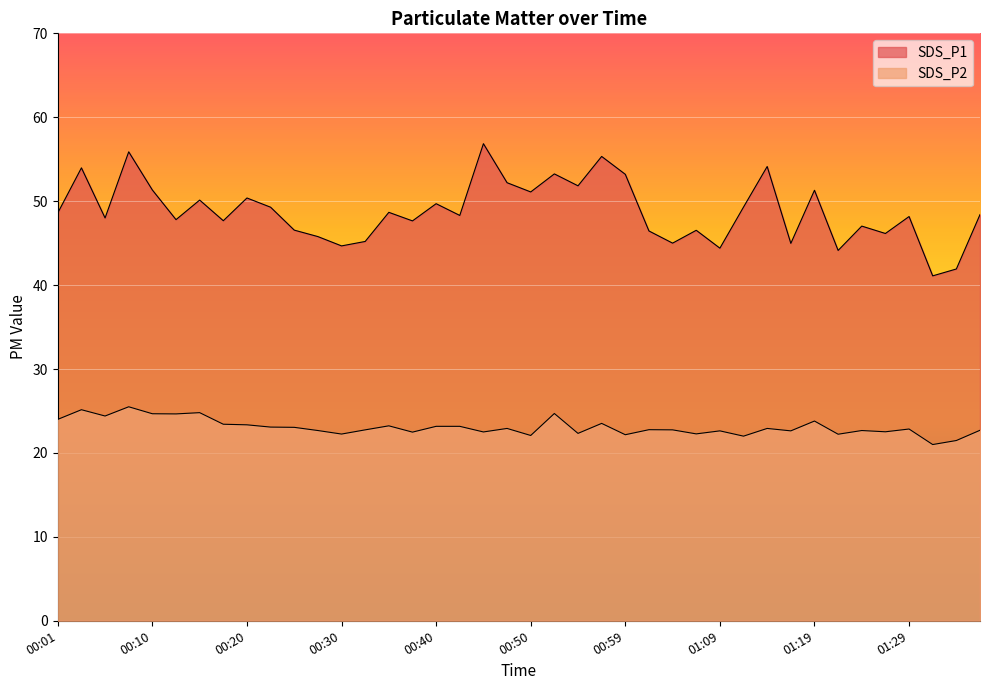

What is the value of the SDS_P2 point at the 11th from the left?

23.1